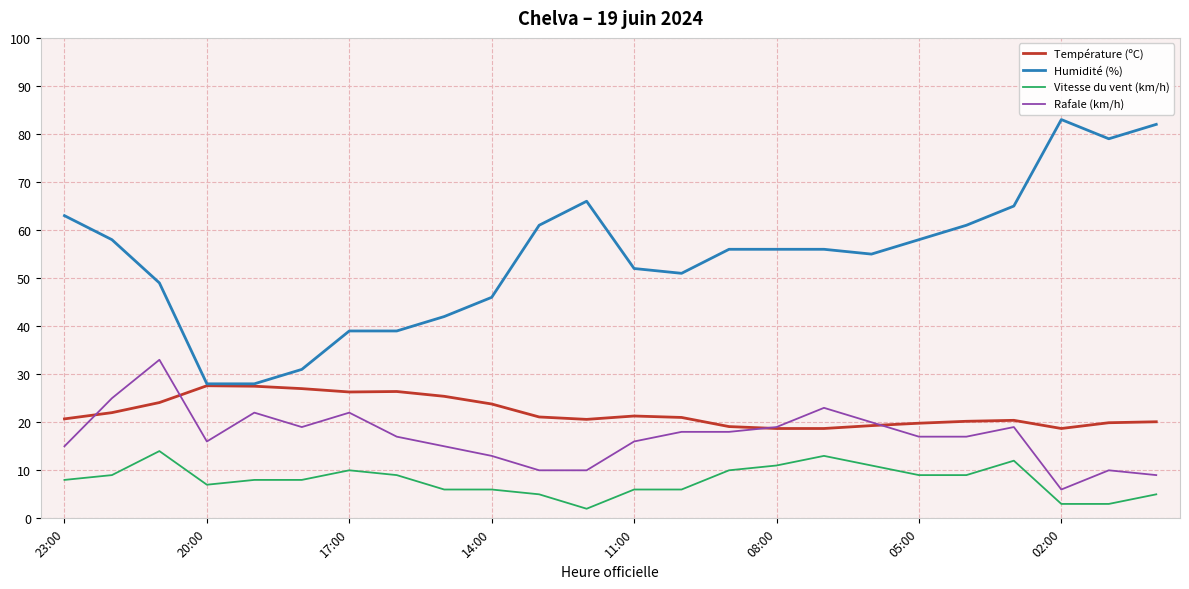

True or false: Vitesse du vent (km/h) and Température (ºC) cross at least once.

False